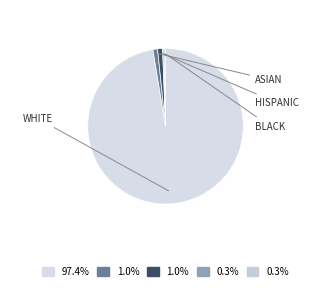

To the nearest percent, what is the average slice percentage?

20%